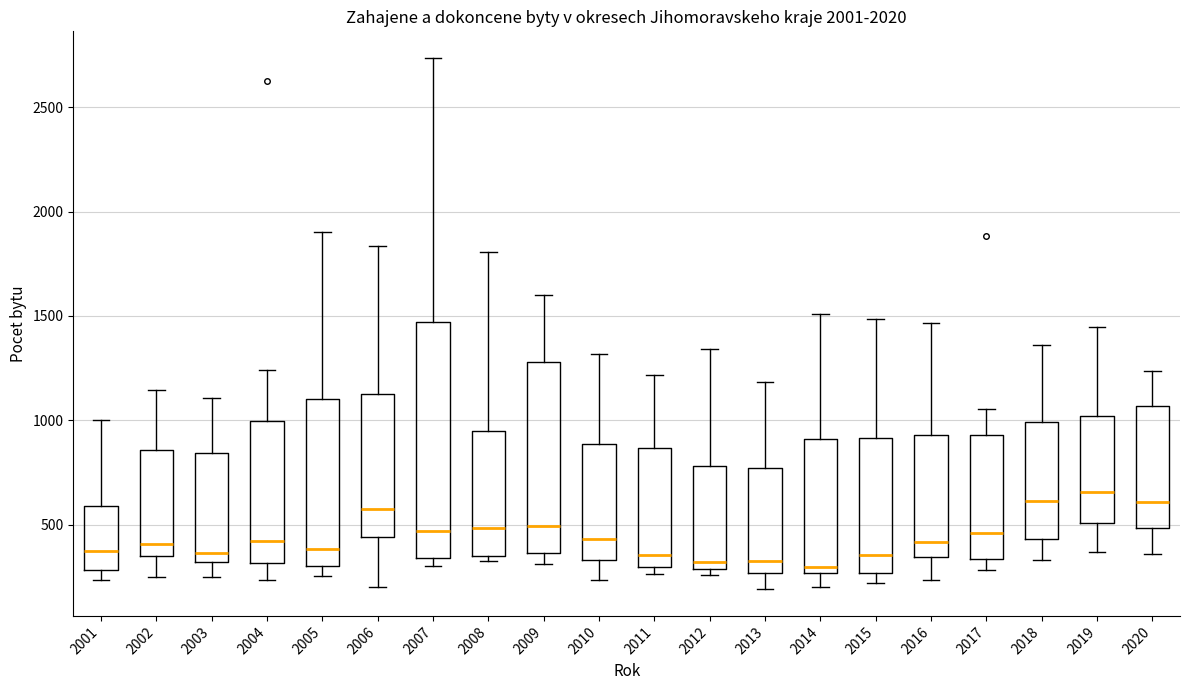

Which box is the tallest, from its lower edge to its upper edge?

2007